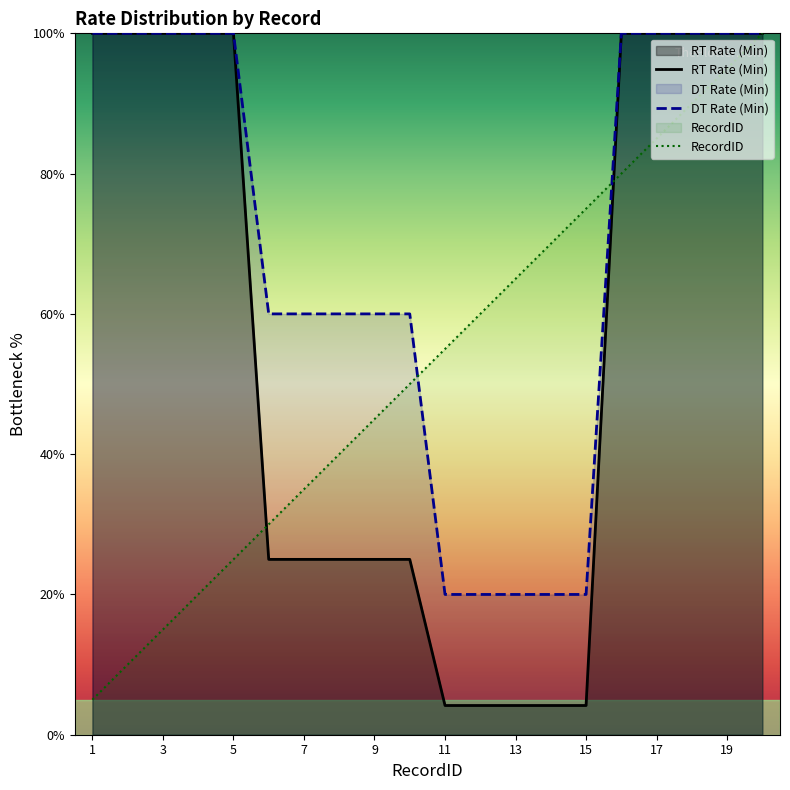

Which series ends up on top after the final intersection of RT Rate (Min) and RecordID?

RT Rate (Min)